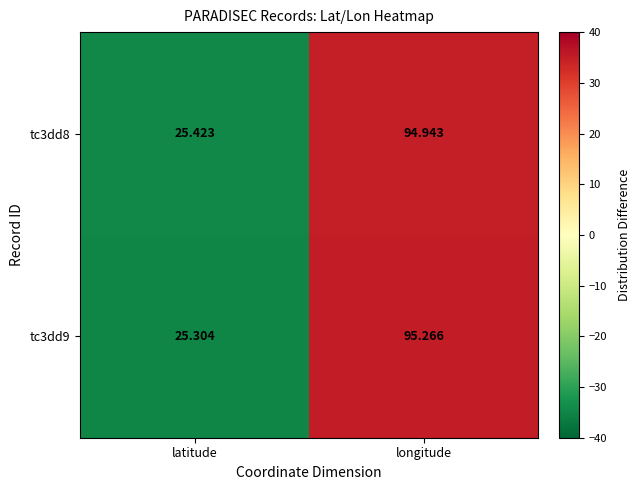

Rank the series by their average value, from highest to lowest.

tc3dd9, tc3dd8